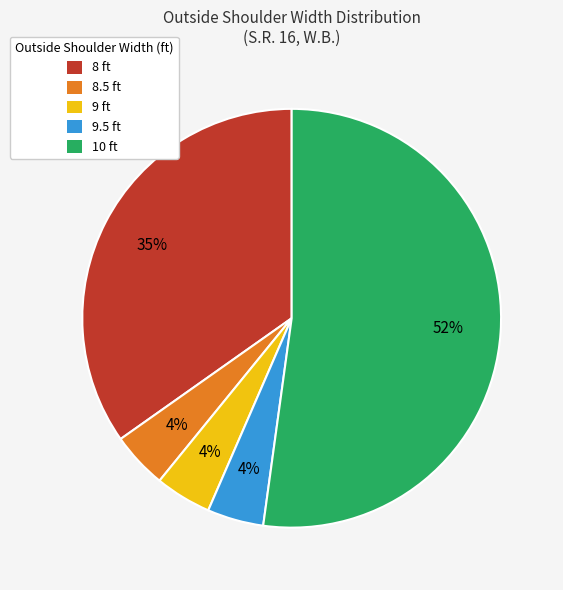

True or false: 10 ft accounts for 46% of the total.

False